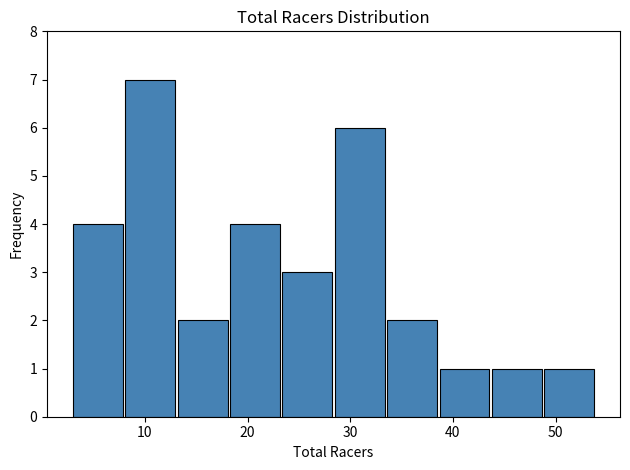

Over which range of the x-axis is the bar tallest?

8.1 to 13.2